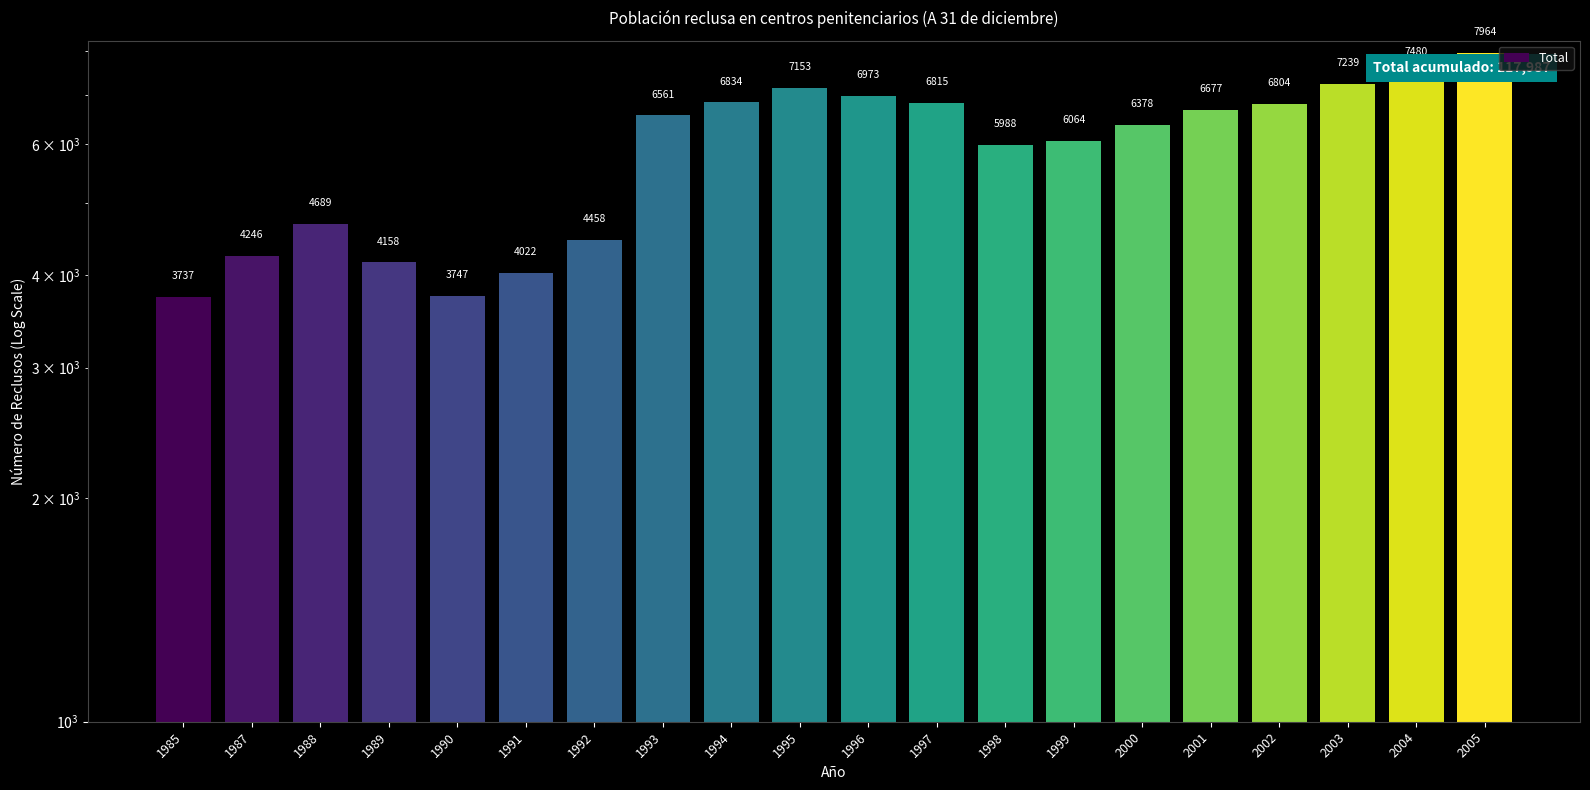

Which label corresponds to the largest value in the chart?

2005